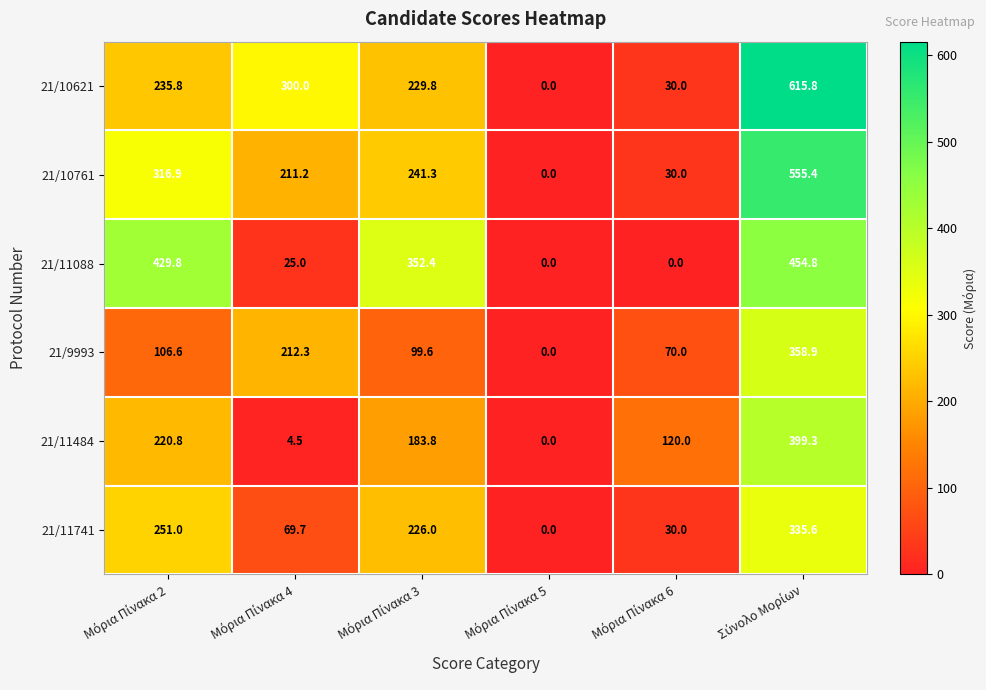

At how many categories does at least one series exceed 23?

5